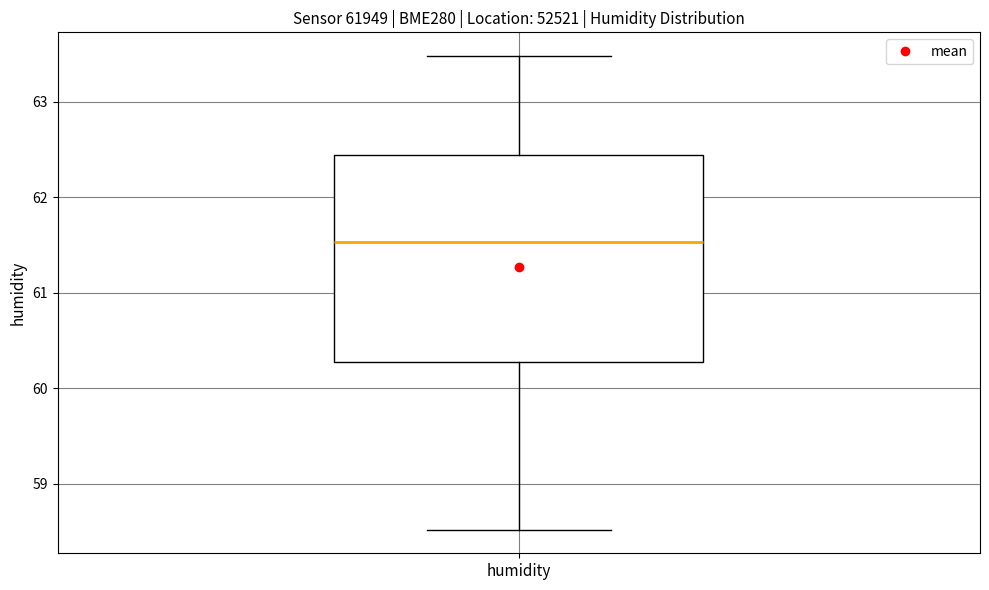

Where does the lower whisker of the box for humidity end on the y-axis? The values are not printed on the chart, so give them approximately, as read against the axis.

58.5